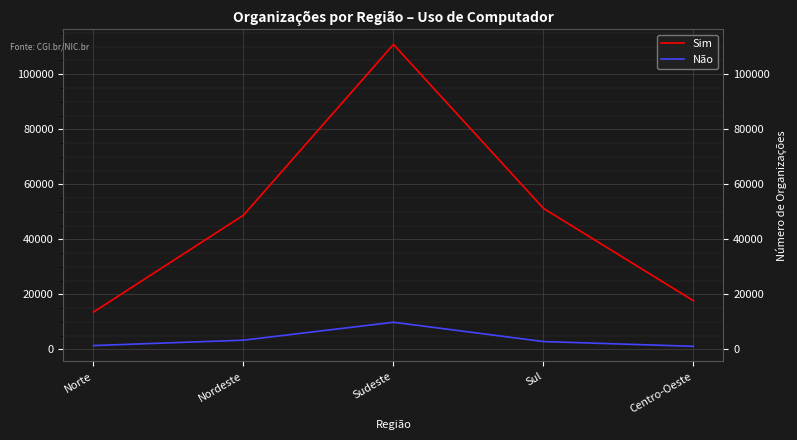

The Não series shows 1123 at Centro-Oeste. True or false?

True